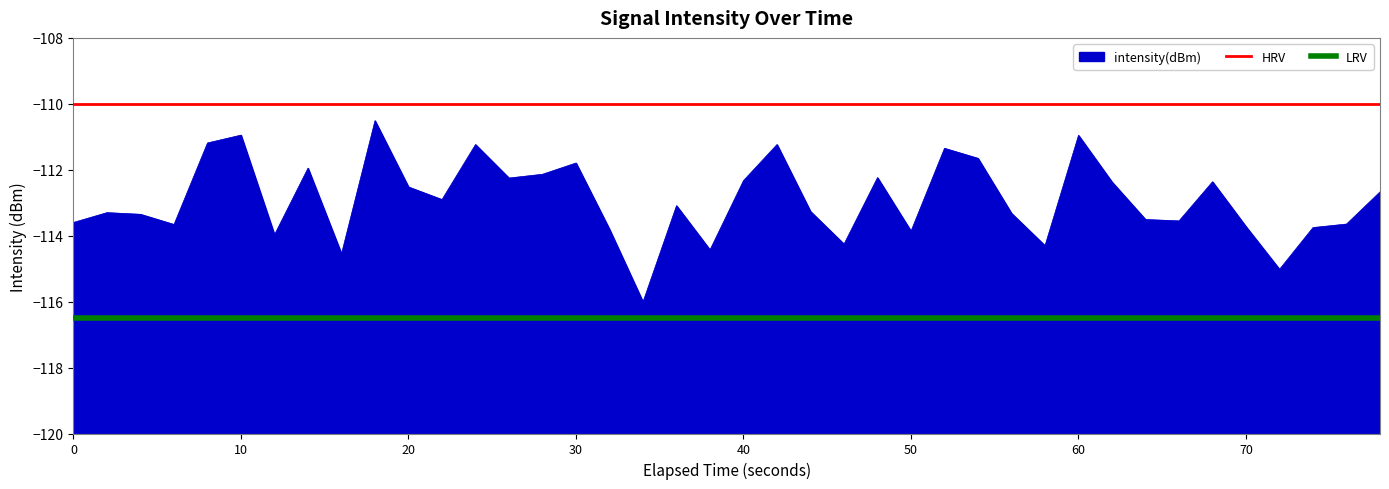

What is the sum of all LRV values?

-233.0